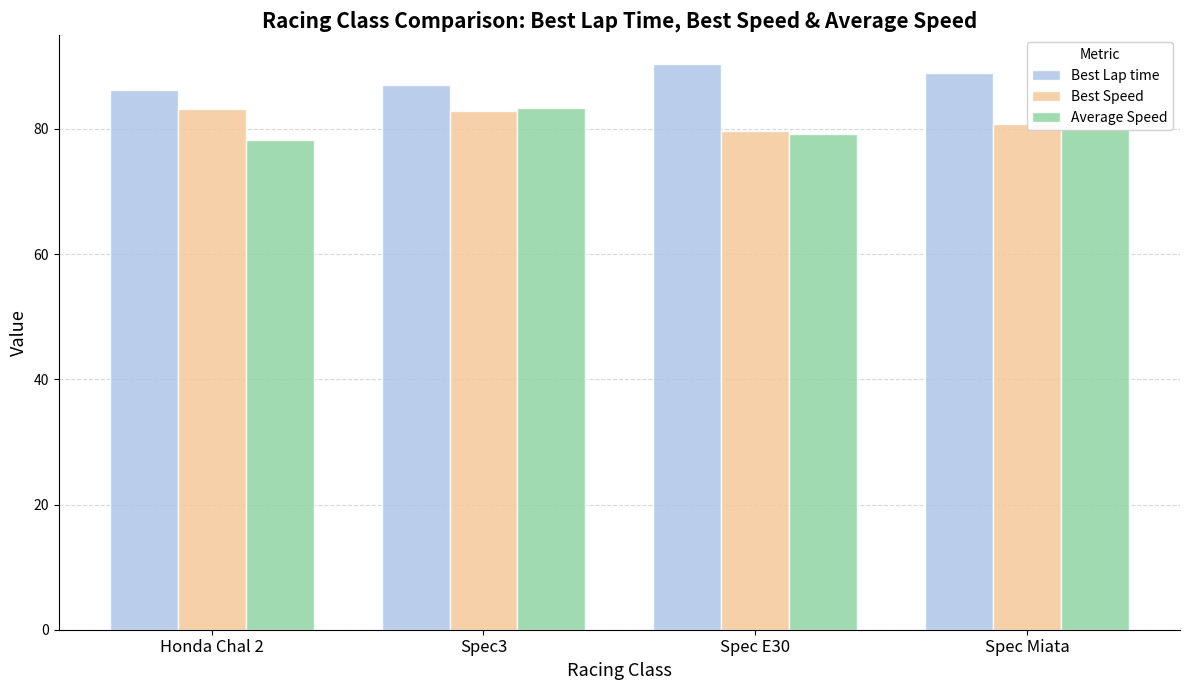

Which series has the largest range (max minus min)?

Average Speed